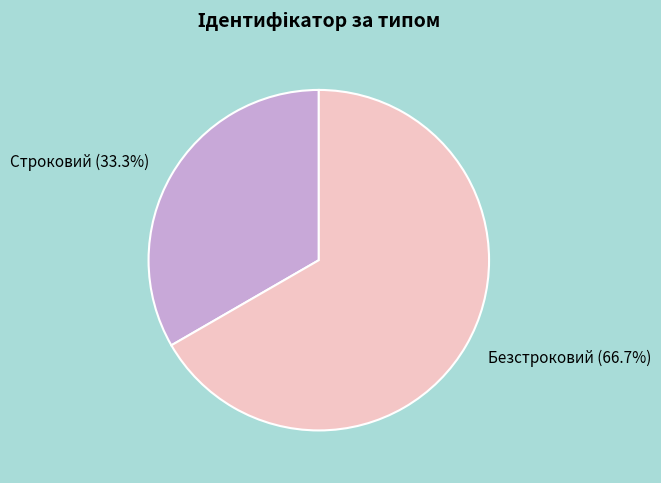

To the nearest percent, what portion does Строковий represent?

33%